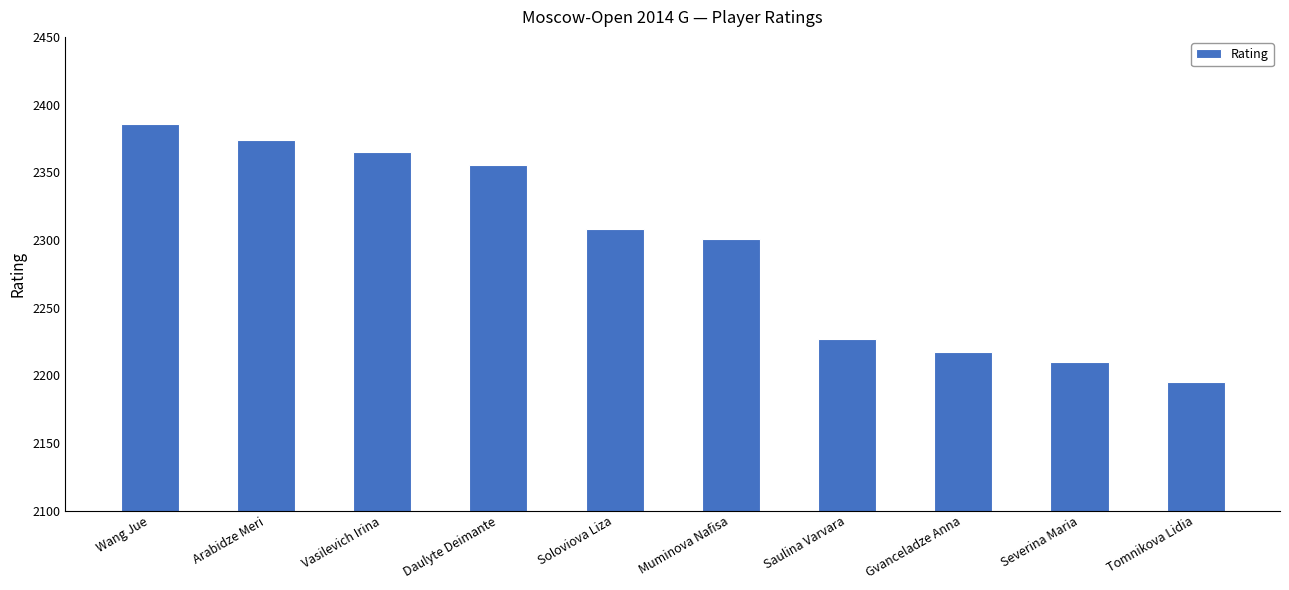

Where does the data first go above 2308?

Wang Jue